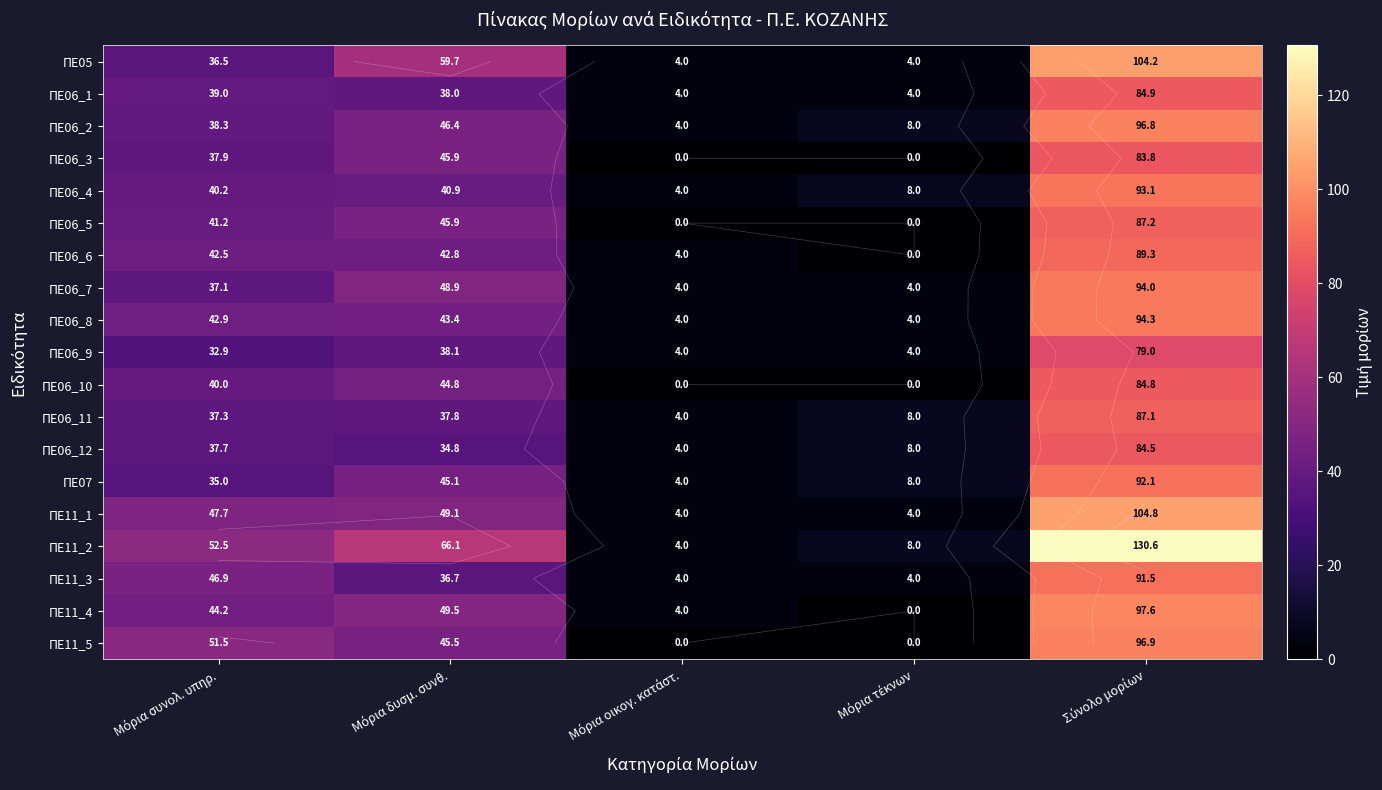

What is the difference between the second highest and second lowest values in the ΠΕ06_2 series?

38.4